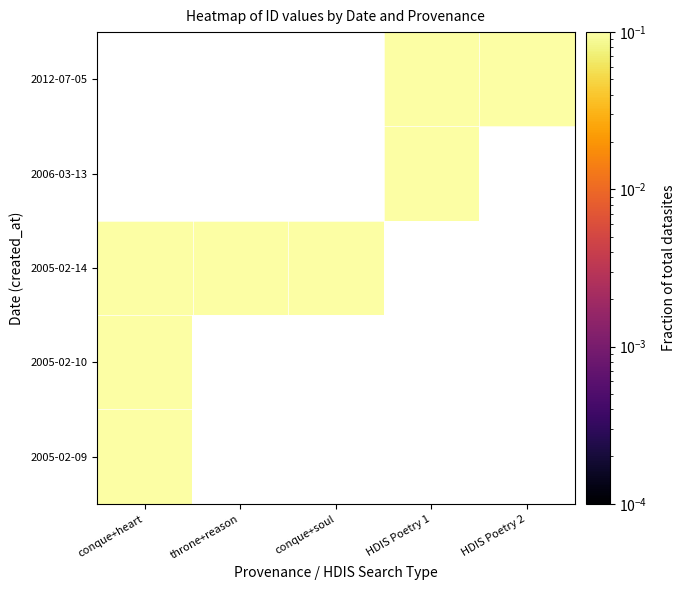

What is the maximum value shown in the chart?

0.2